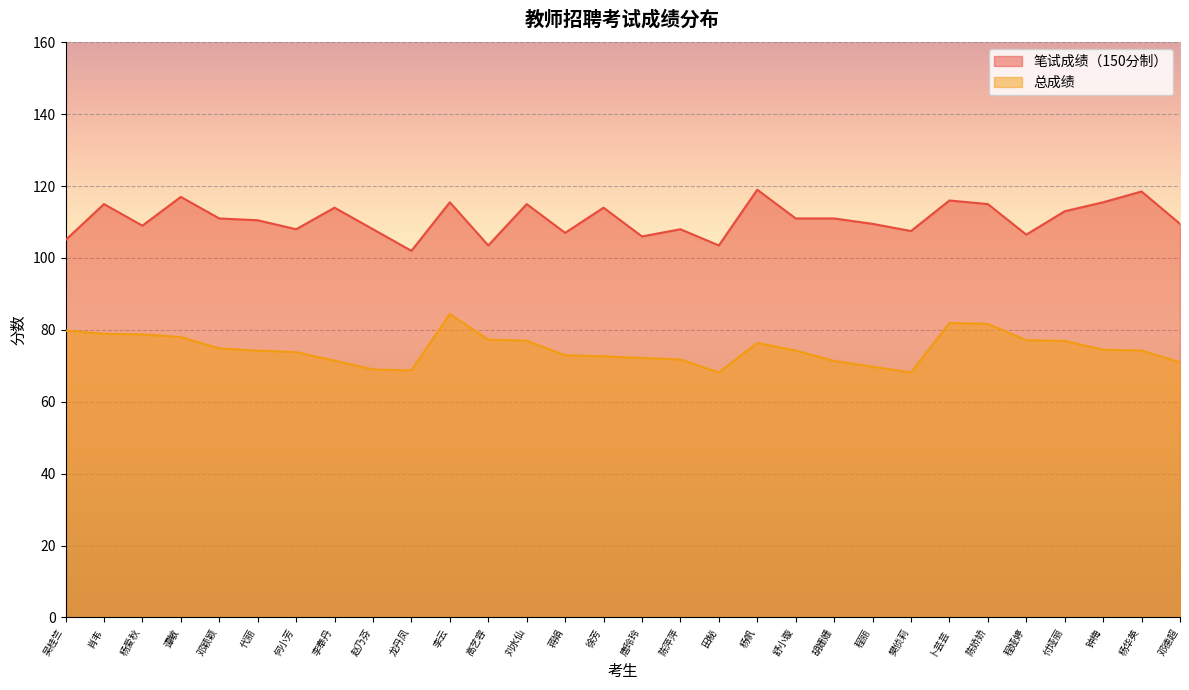

In 总成绩, how many points are lower than both neighbors (excluding endpoints)?

3